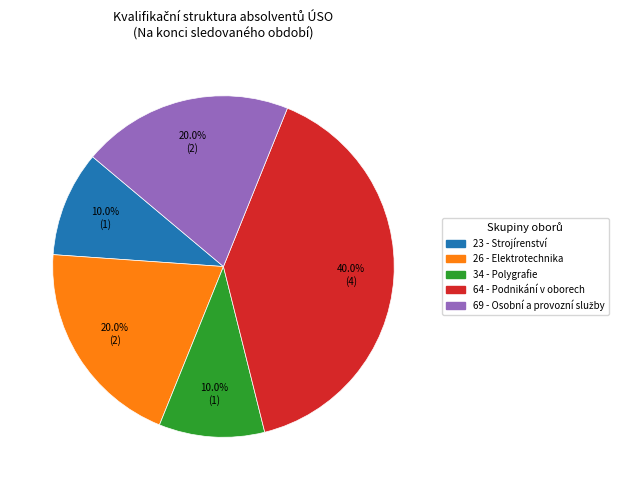

Is there any slice that represents more than half of the pie?

No